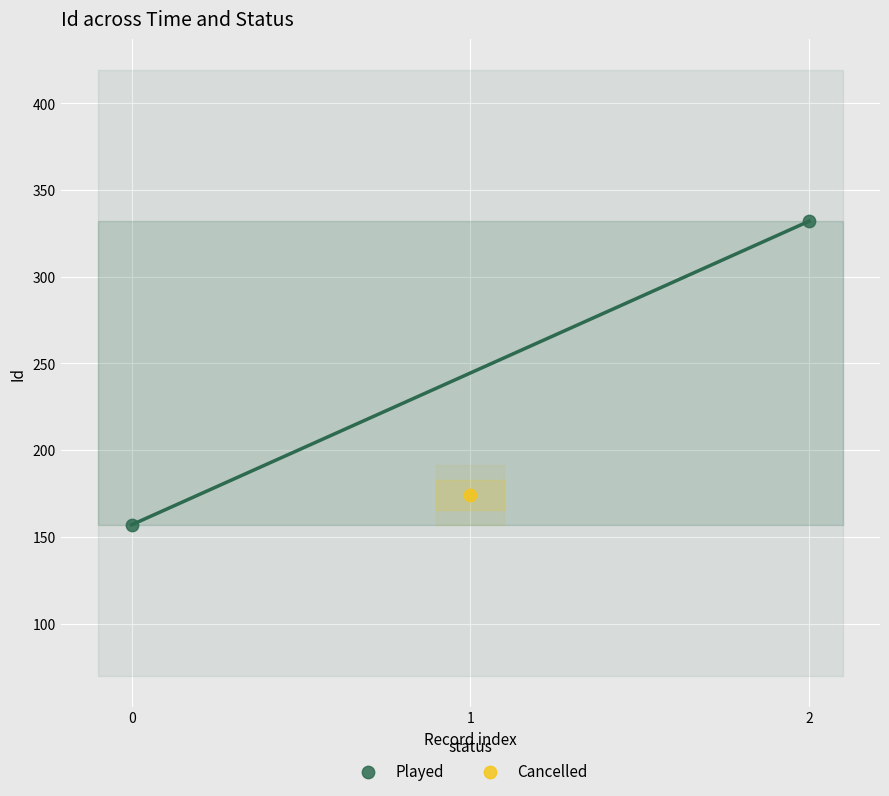

What are all the series names shown in the legend?

Played, Cancelled